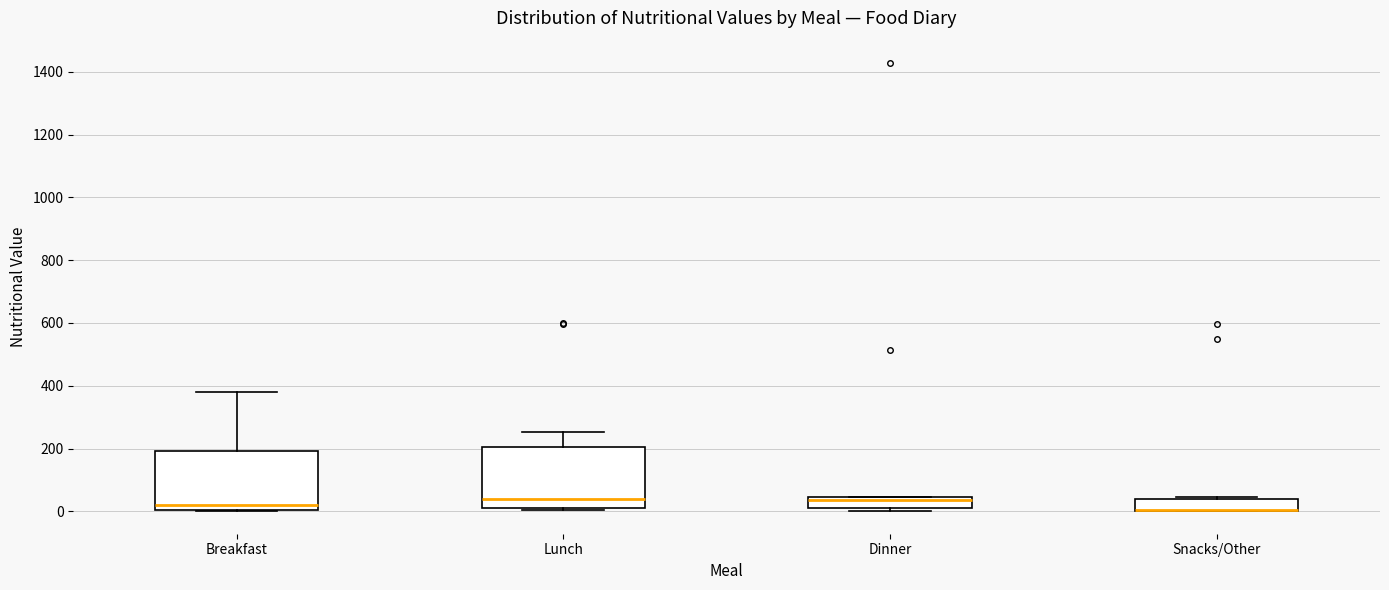

Reading left to right, transcribe this box plot: for each box, give where its median line is, the range the box spans, and where its two whiskers end, as read against the y-axis. The values are not printed on the chart, so give them approximately, as read against the axis.

Breakfast: median 20, box 0 to 200, whiskers 0 to 380
Lunch: median 40, box 20 to 200, whiskers 0 to 260
Dinner: median 40 (just below the box's upper edge), box 20 to 40, whiskers 0 to 40
Snacks/Other: median 0 (drawn on the box's lower edge), box 0 to 40, whiskers 0 to 40 (just above the box's upper edge)